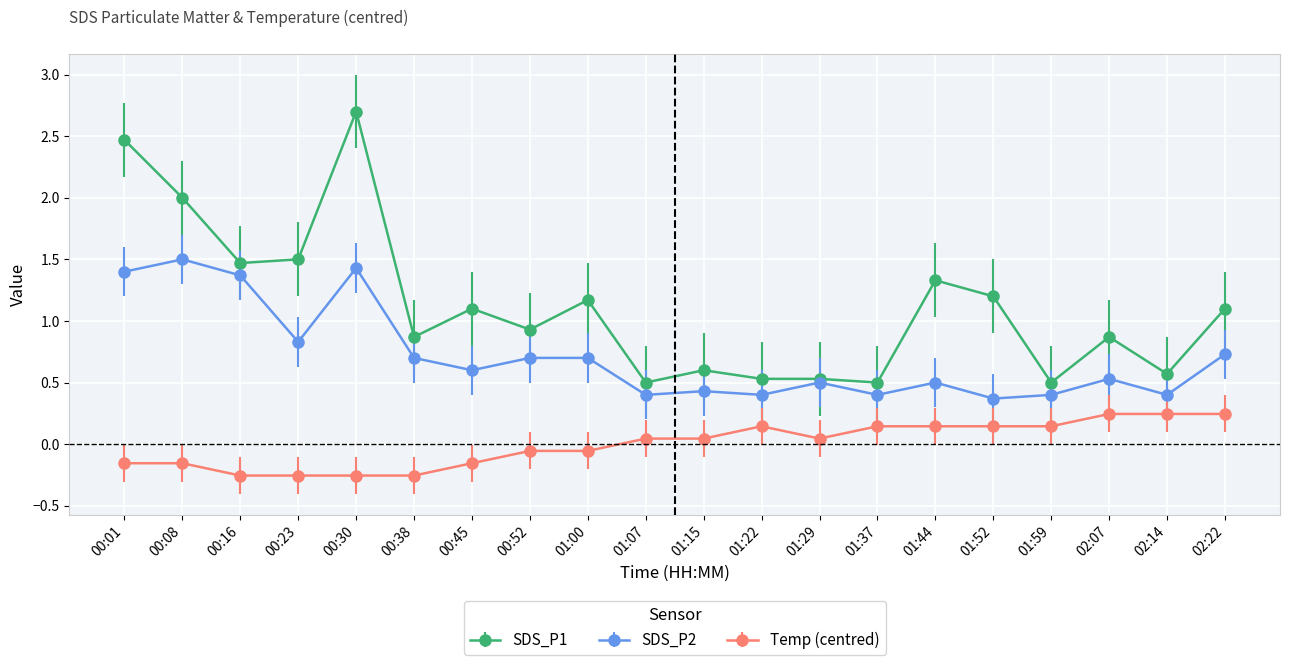

True or false: SDS_P2 and Temp (centred) cross at least once.

False